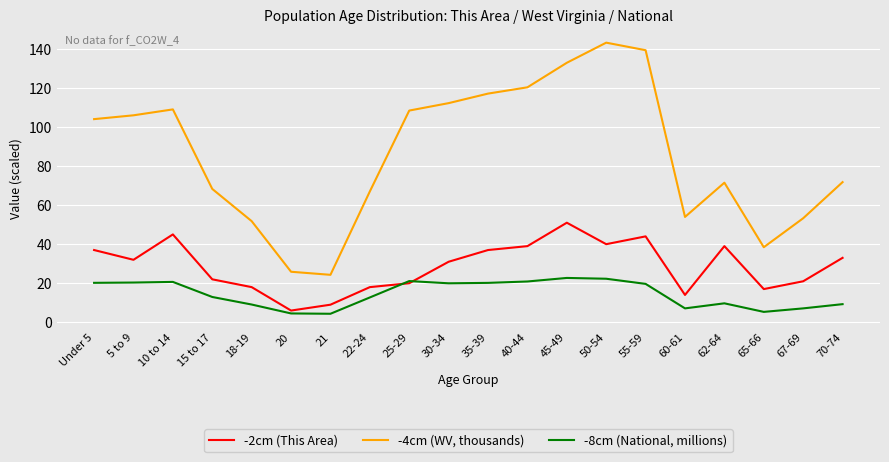

True or false: -4cm (WV, thousands) and -2cm (This Area) cross at least once.

False